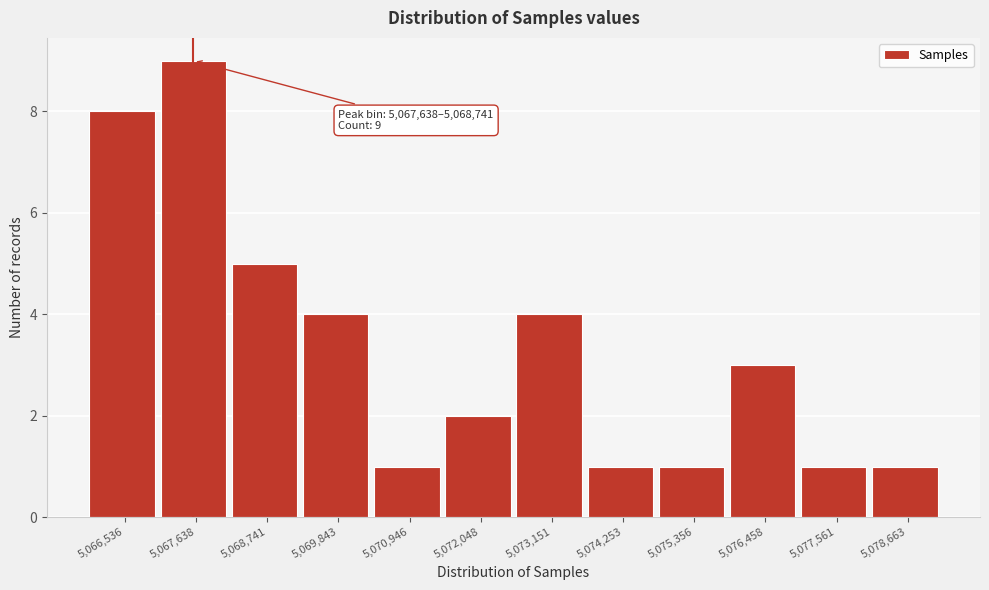

Reading left to right, what are all the values shown in this chart?

8	9	5	4	1	2	4	1	1	3	1	1